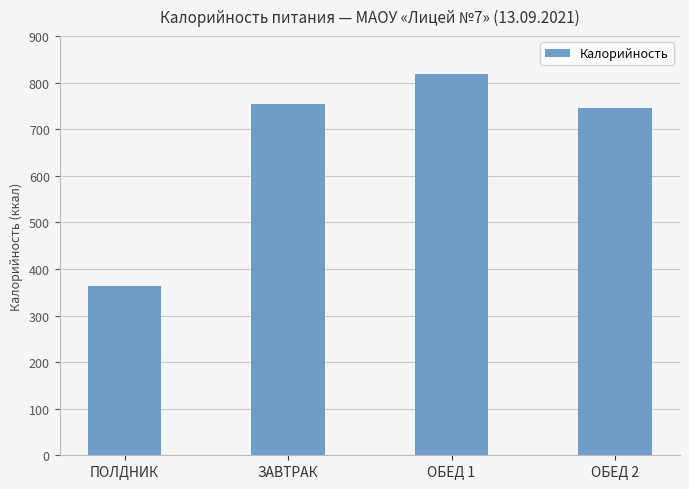

What is the change in value from ЗАВТРАК to ОБЕД 2?

-9